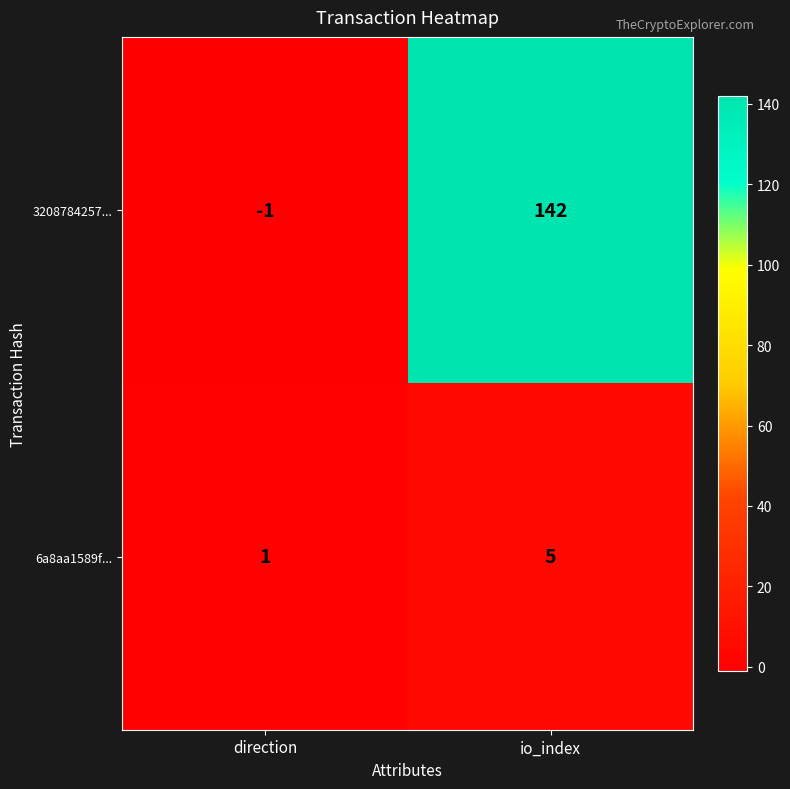

The value of 3208784257... at direction is 0. True or false?

False